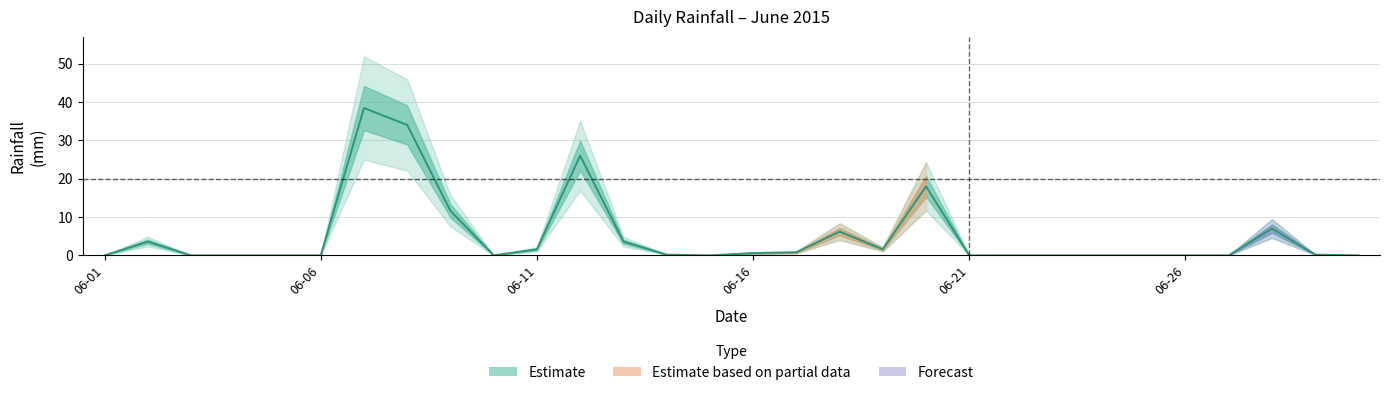

What is the difference between the values at 2015-06-17 and 2015-06-01?

0.8